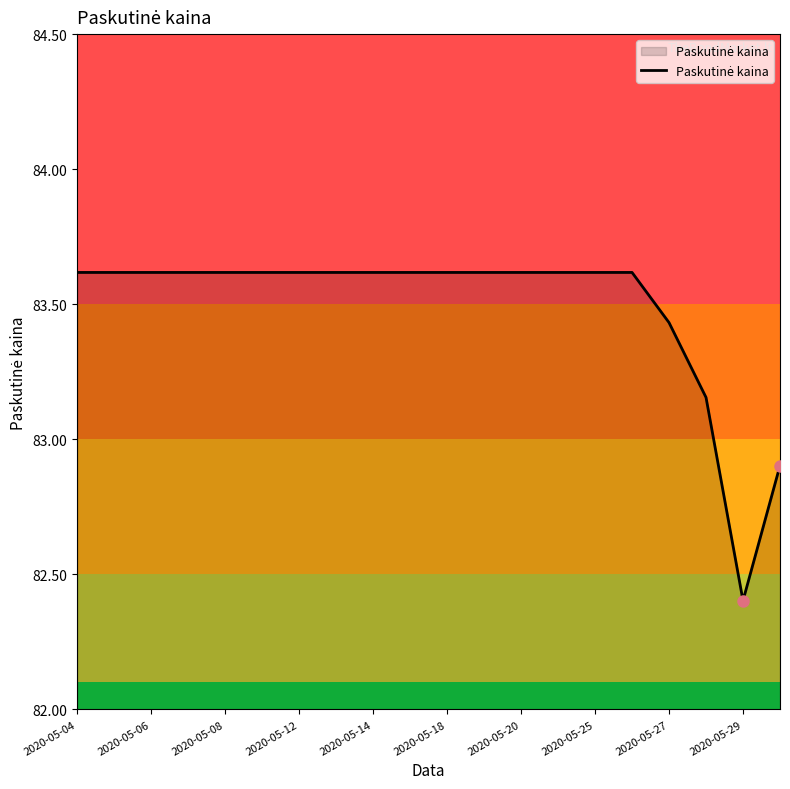

What is the greatest value displayed?

83.6